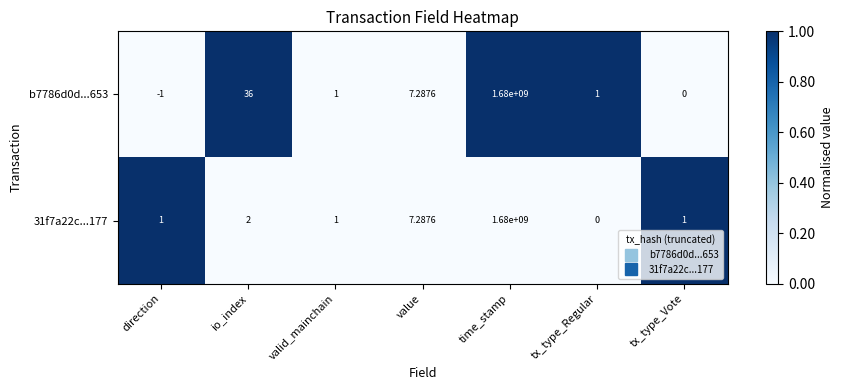

At which label does 31f7a22c...177 reach its peak?

time_stamp